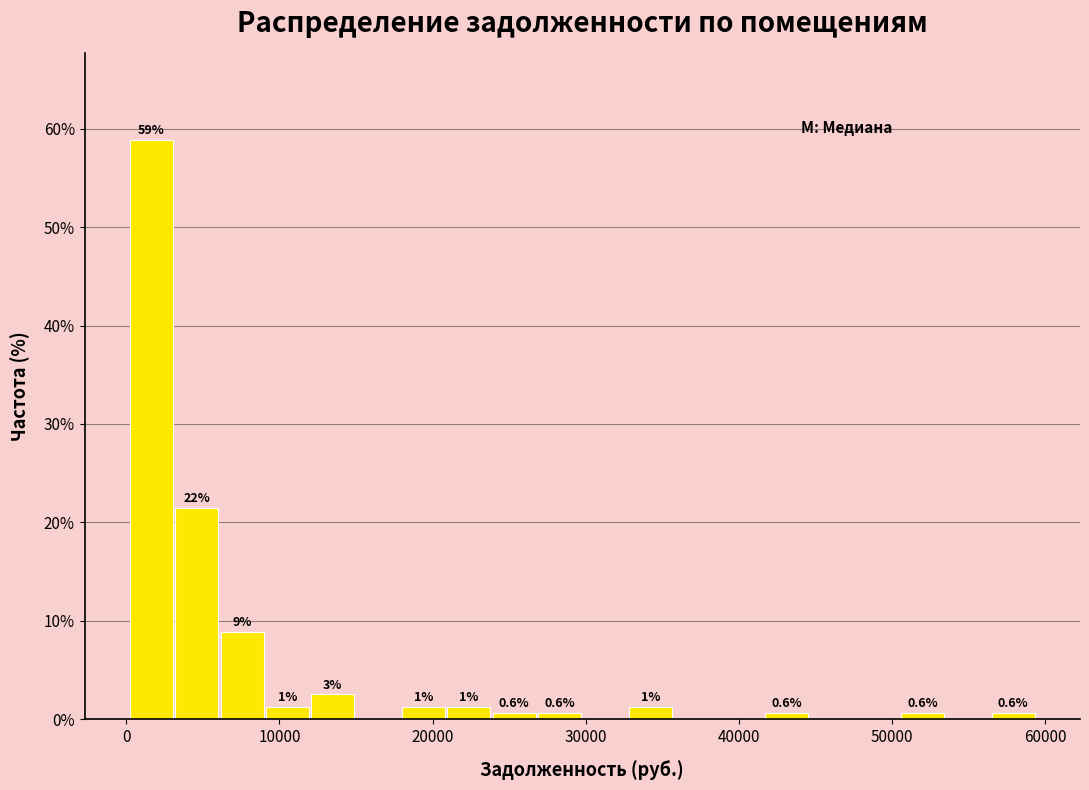

Read against the x-axis, roughly where is the centre of the tallest bar?

2000